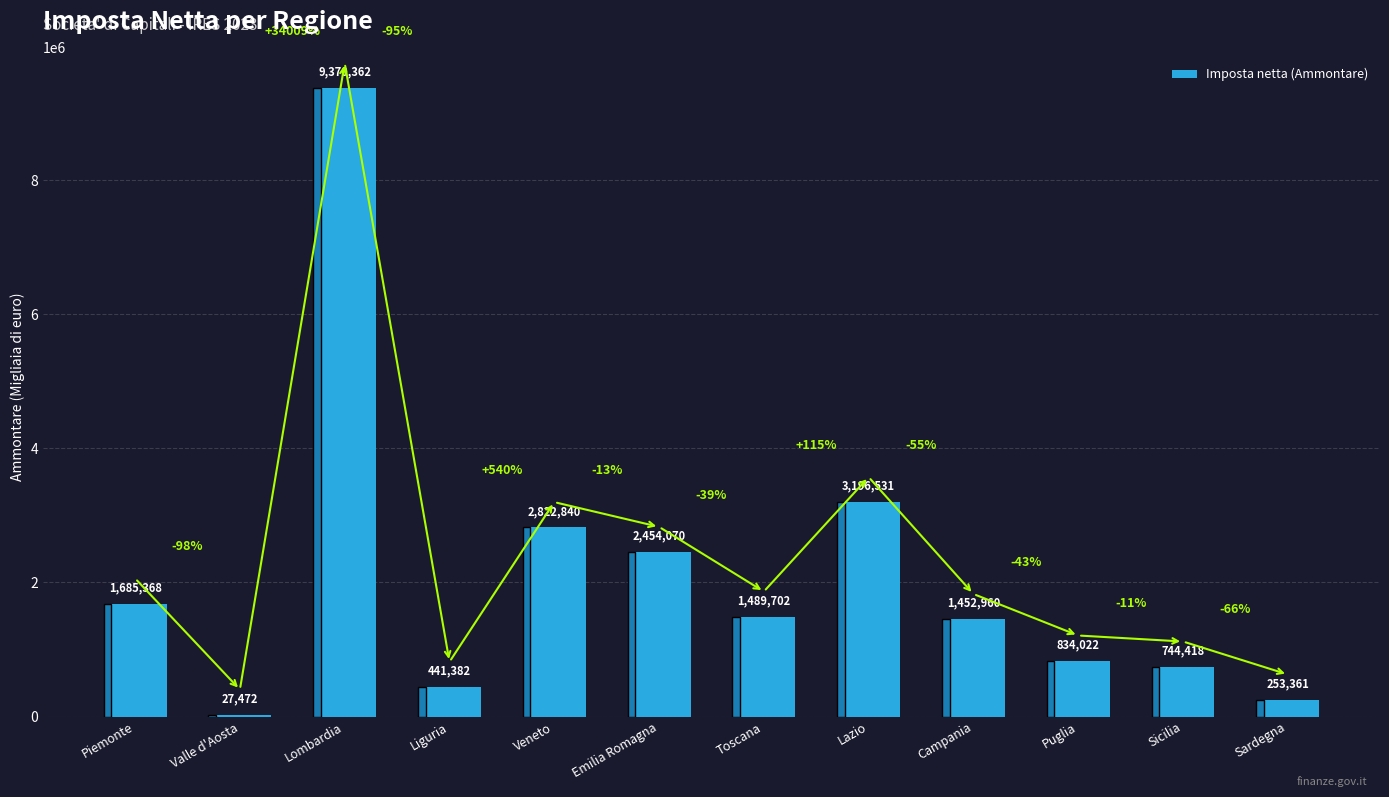

Reading right to left, transcribe all the data shown in this chart.

Sardegna=253361	Sicilia=744418	Puglia=834022	Campania=1452960	Lazio=3196531	Toscana=1489702	Emilia Romagna=2454070	Veneto=2822840	Liguria=441382	Lombardia=9370362	Valle d'Aosta=27472	Piemonte=1685368